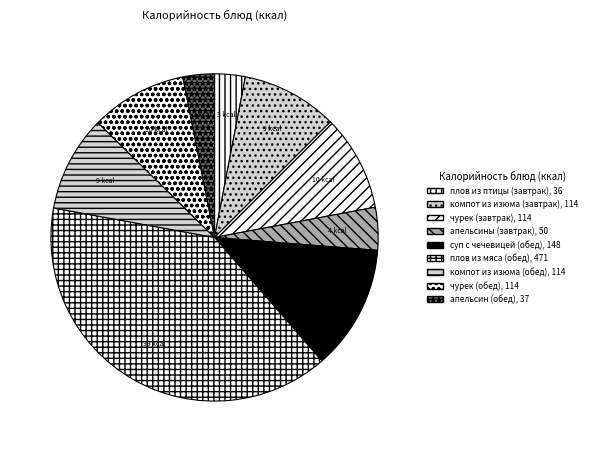

Combined, what portion of the pie is плов из мяса (обед) and суп с чечевицей (обед)?

51.6%